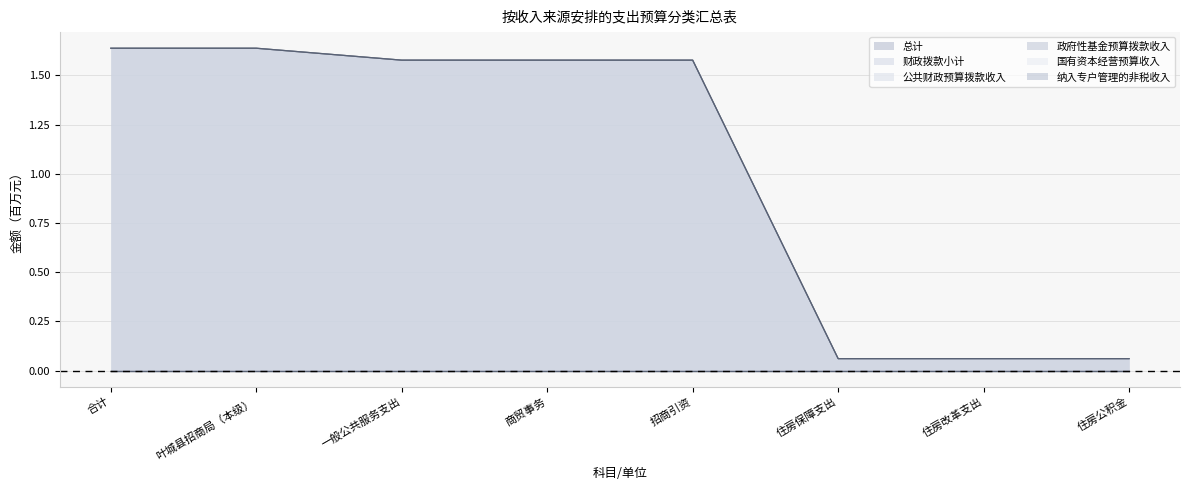

What position from the left is 合计?

1